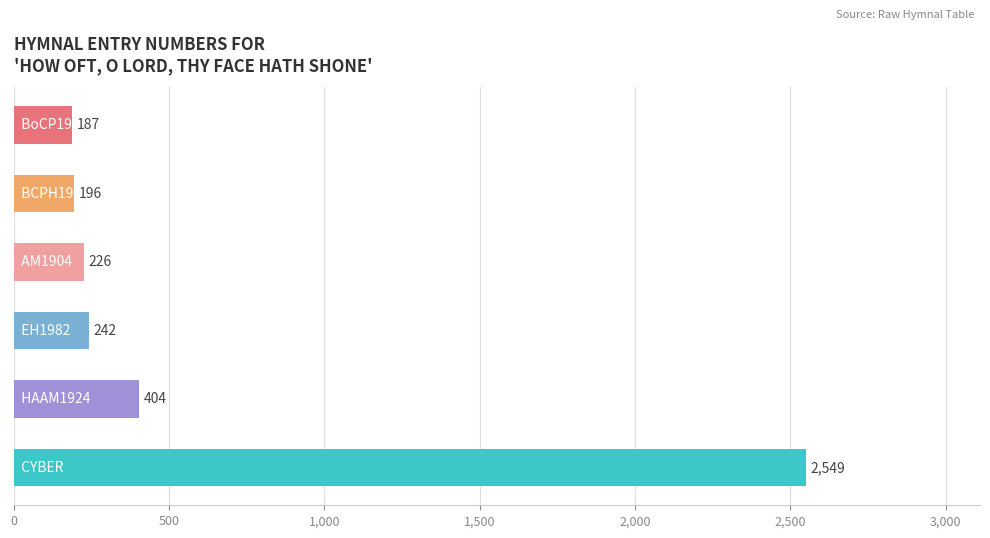

What is the value of the 5th bar from the top?

404